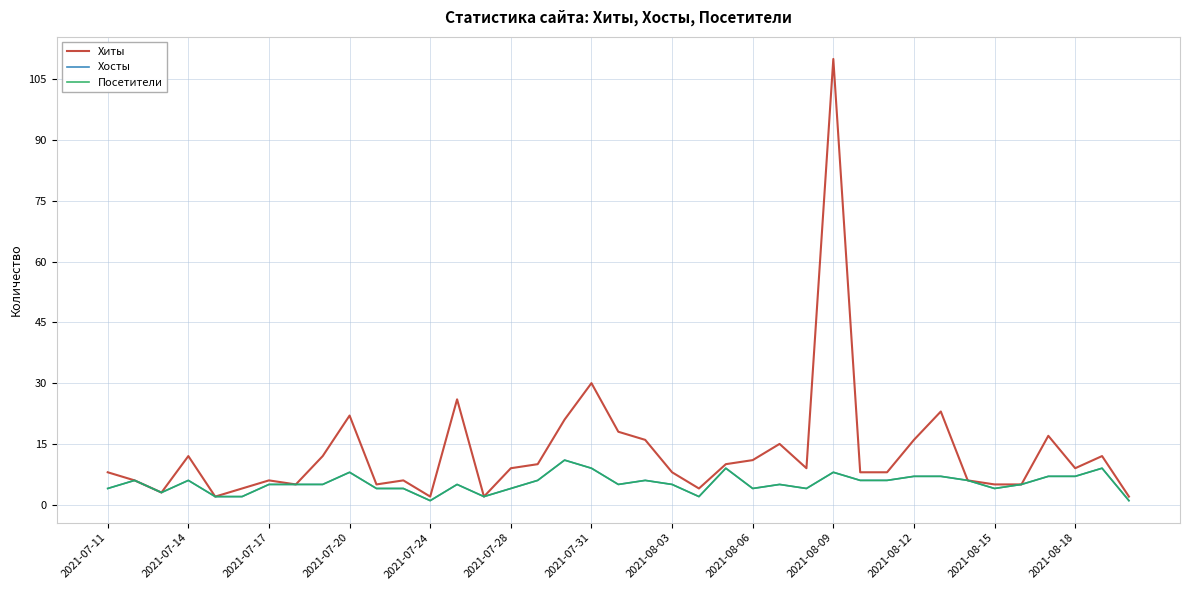

At how many categories does at least one series exceed 94?

1